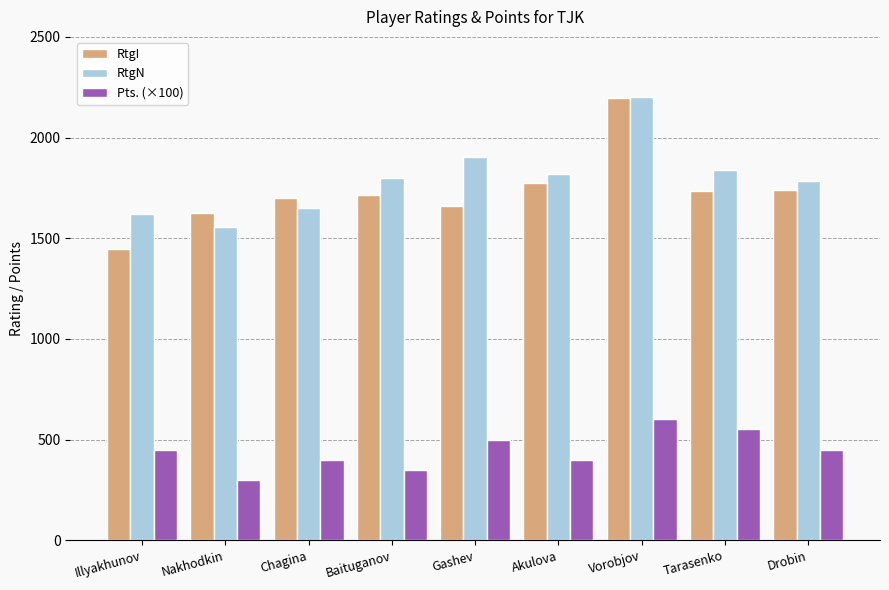

Which series has the widest spread of values?

RtgI